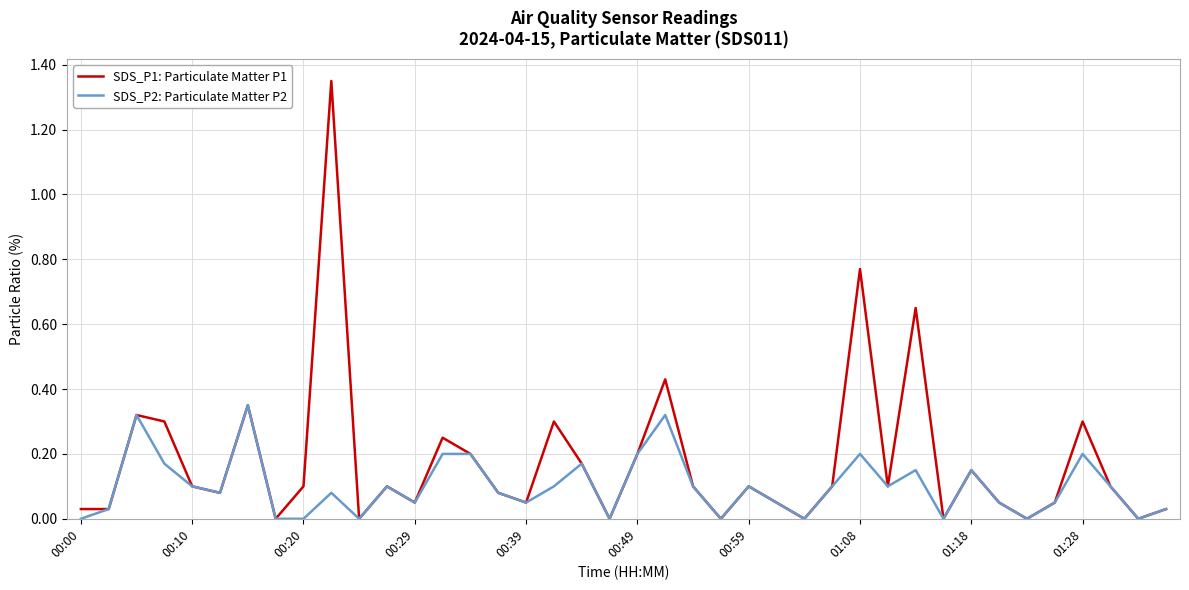

Rank the series by their average value, from highest to lowest.

SDS_P1: Particulate Matter P1, SDS_P2: Particulate Matter P2